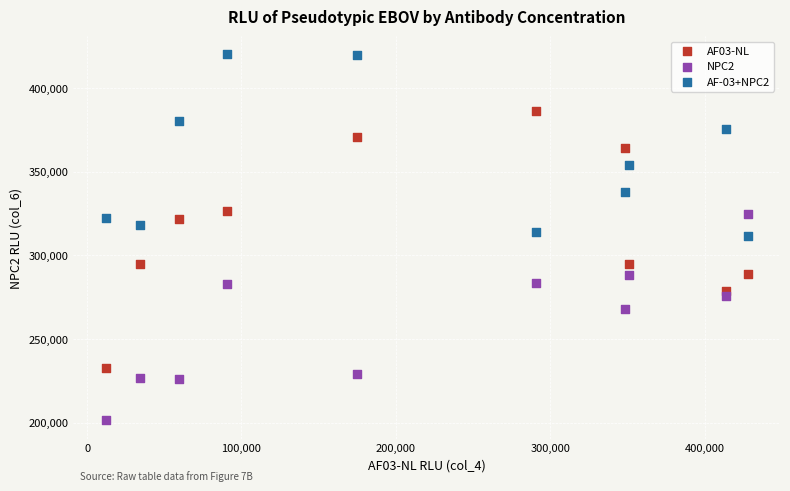

Which series contains the lowest Y value?

NPC2